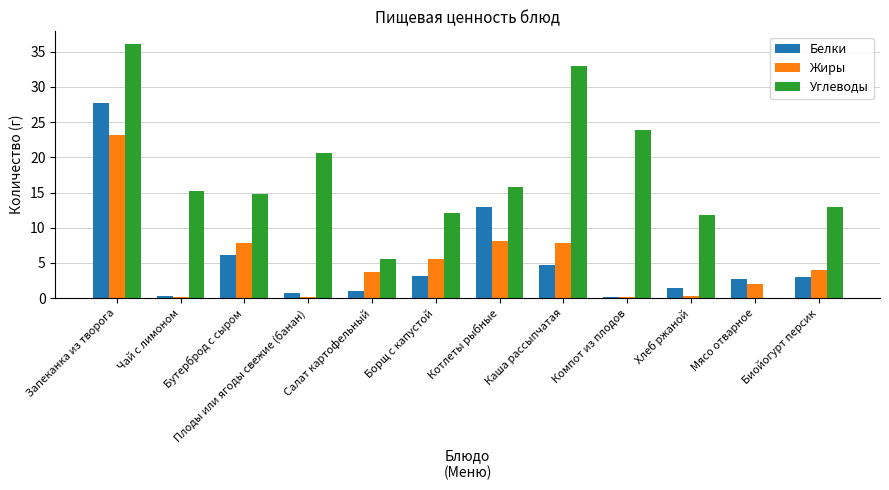

How many groups of bars are there?

12